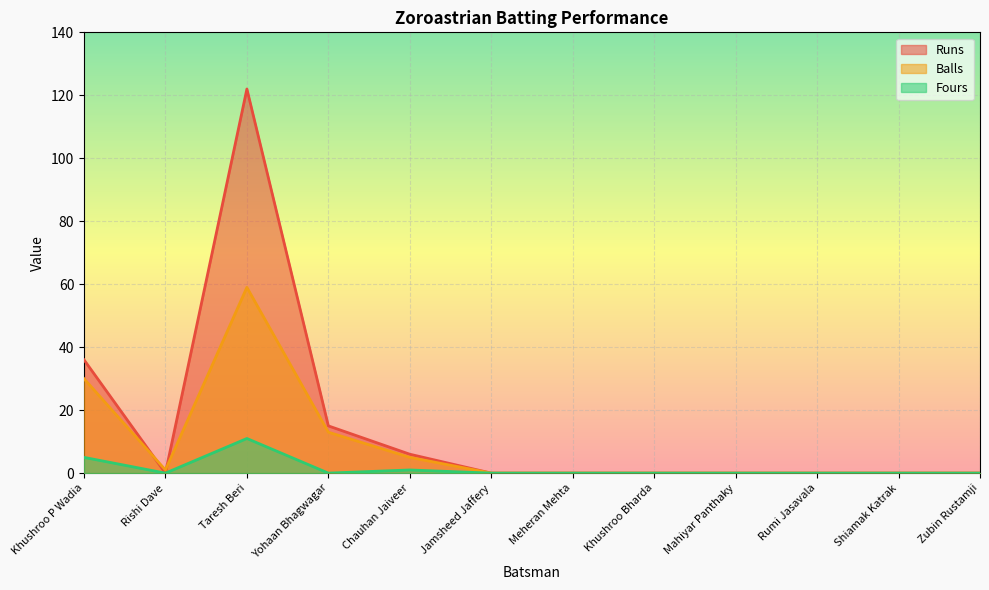

Is it true that Runs equals -55 at Shiamak Katrak?

False